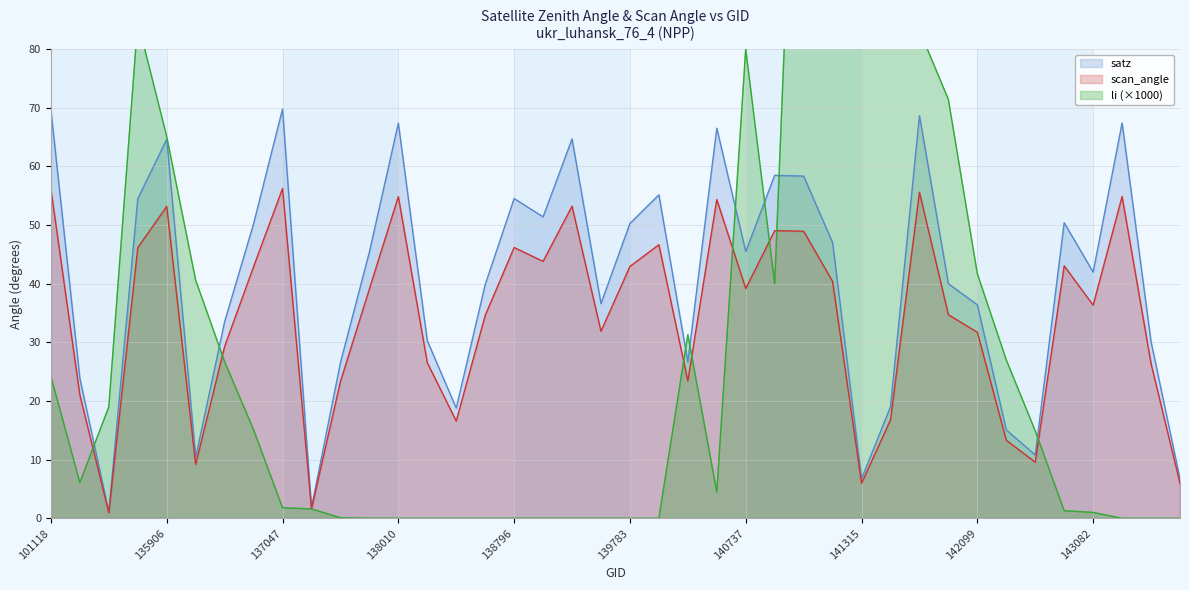

True or false: satz and scan_angle cross at least once.

False